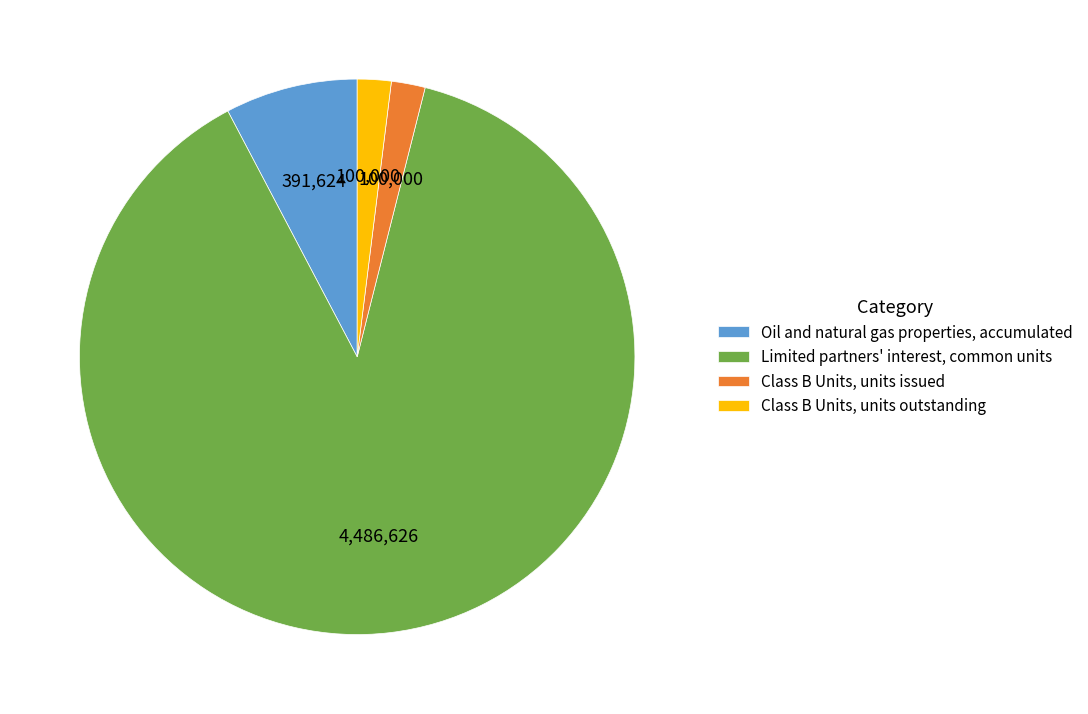

Is it true that Oil and natural gas properties, accumulated is 1% of the pie?

False